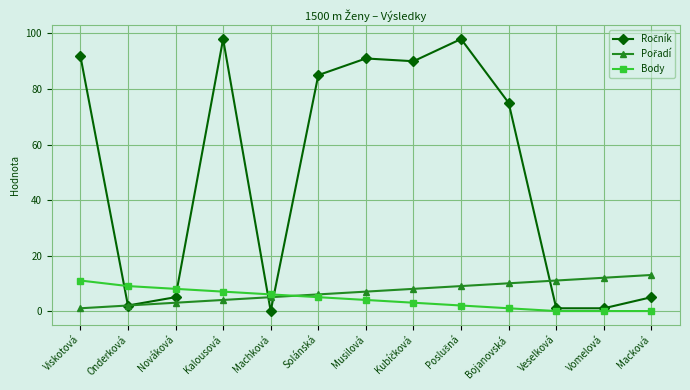

What is the label of the 2nd point from the right?

Vomelová